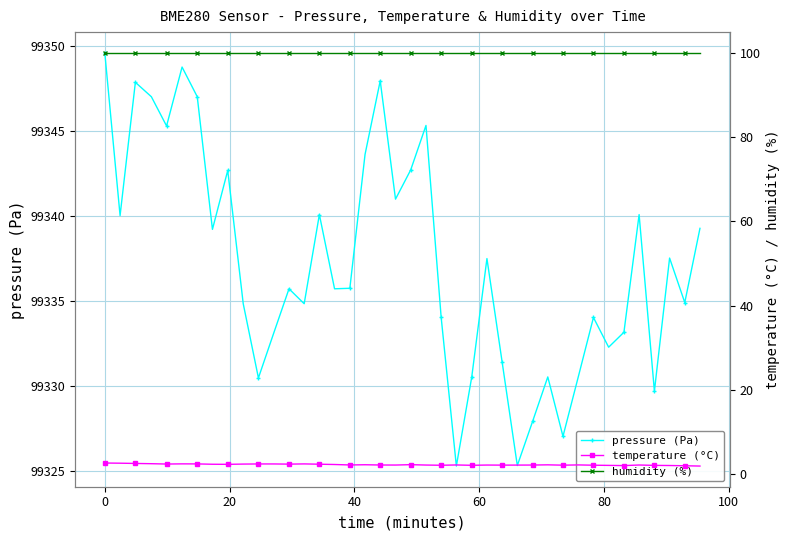

How many data points does each series have?

40